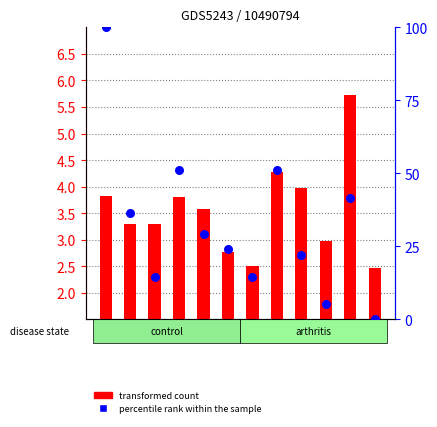

At how many categories does at least one series exceed 49?

3